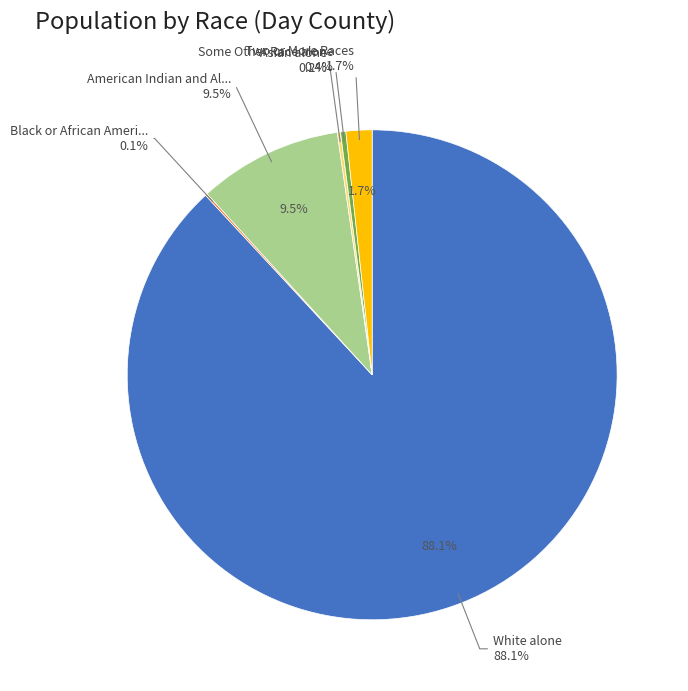

Which slice is the largest?

White alone